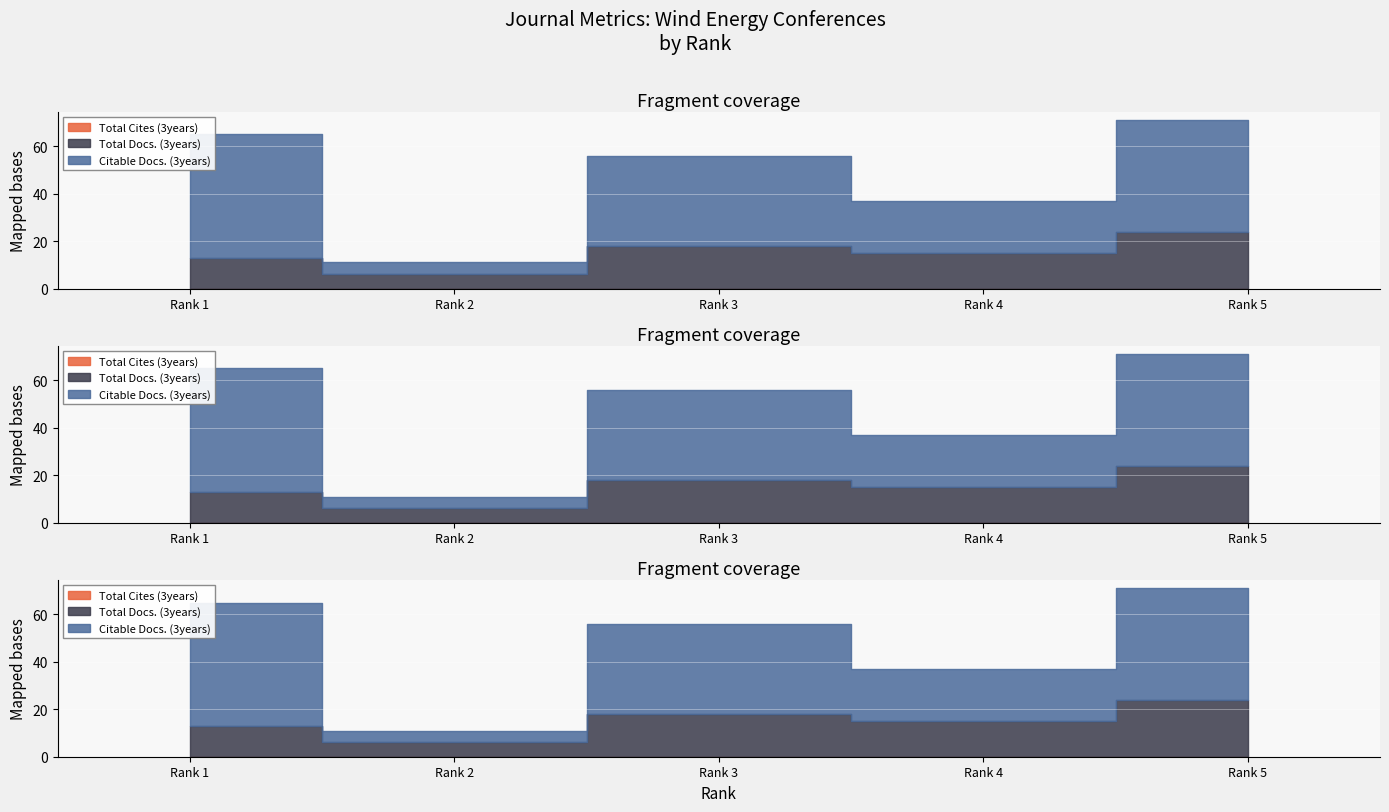

Rank the categories by Citable Docs. (3years) value from highest to lowest.

Rank 1, Rank 5, Rank 3, Rank 4, Rank 2